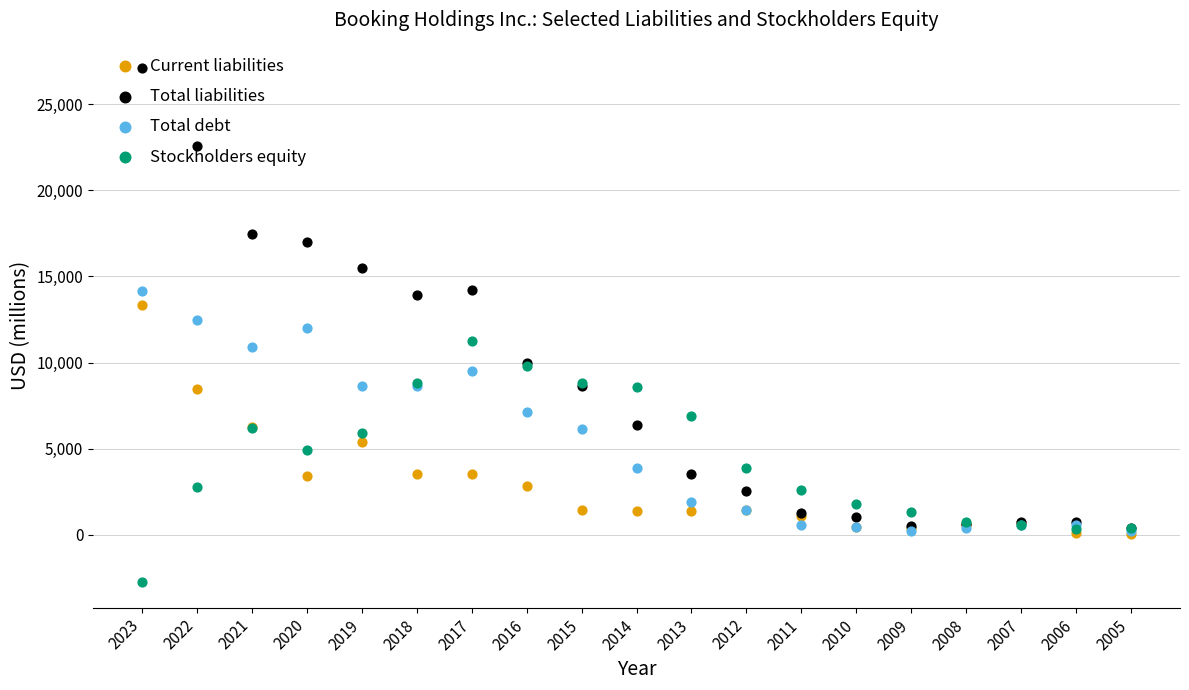

Which series has the largest Y range (max minus min)?

Total liabilities